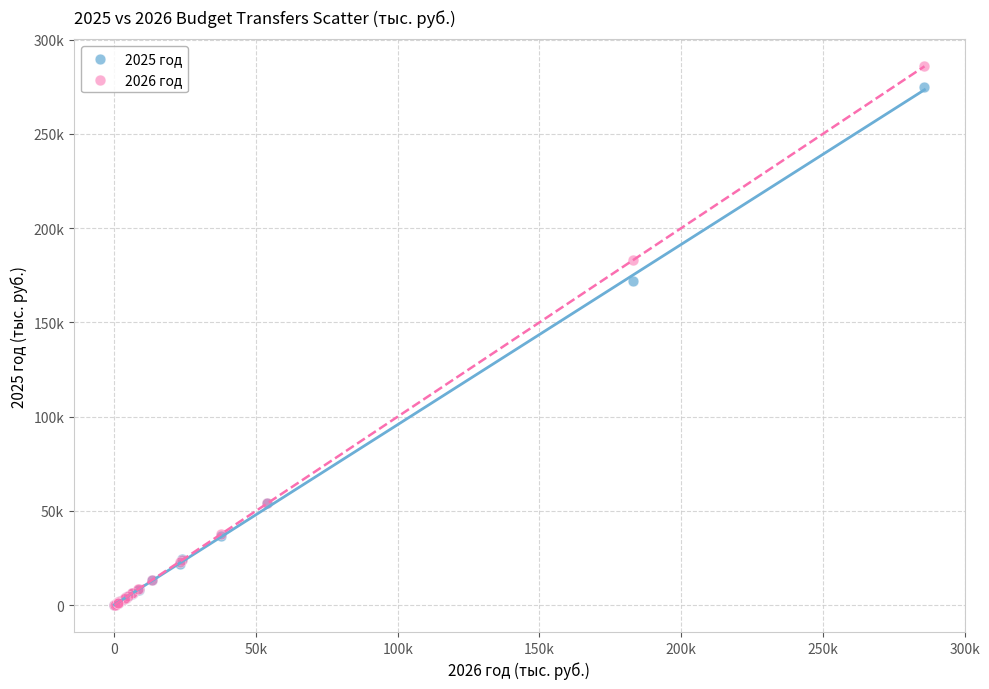

What are all the series names shown in the legend?

2025 год, 2026 год